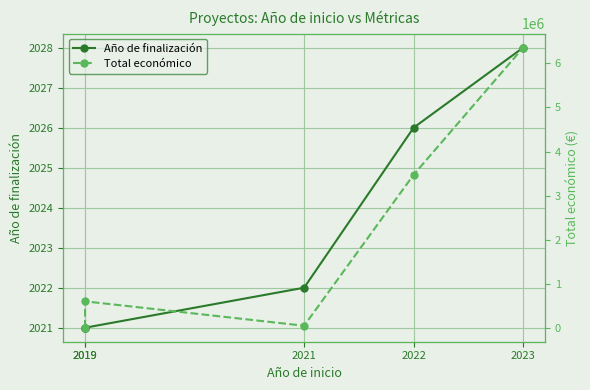

At how many categories does at least one series exceed 5797813?

1